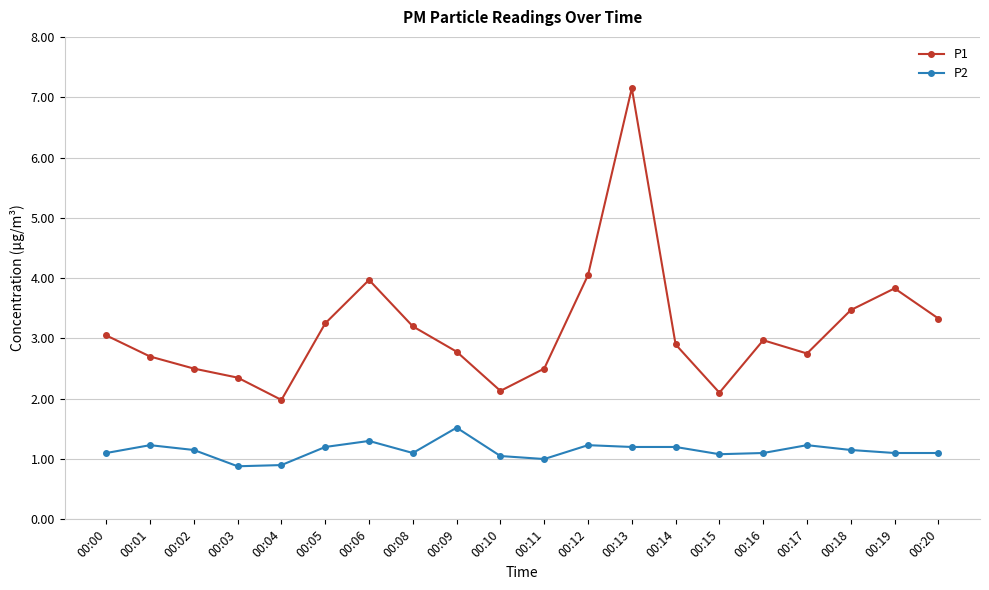

At which label does P2 first exceed 1?

00:00